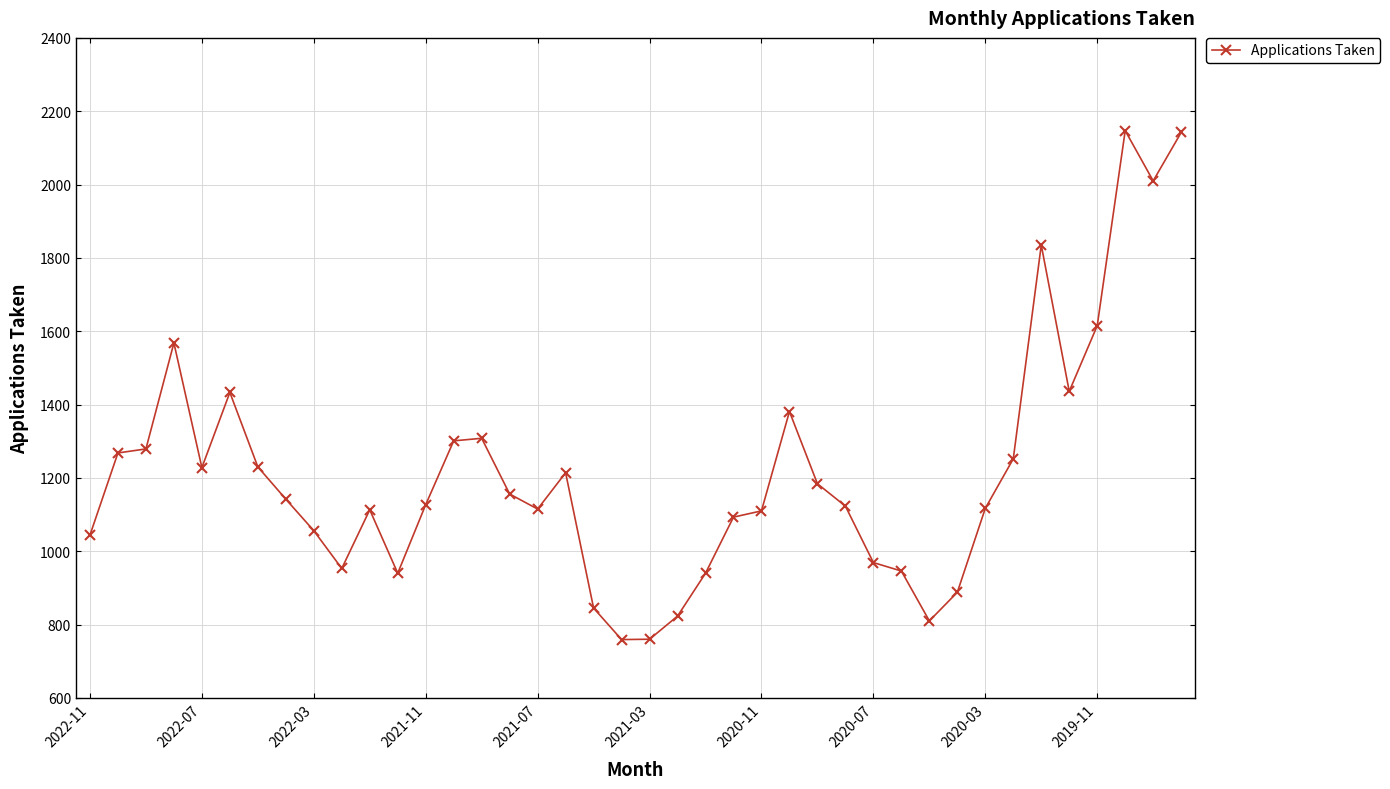

What is the greatest value displayed?

2147